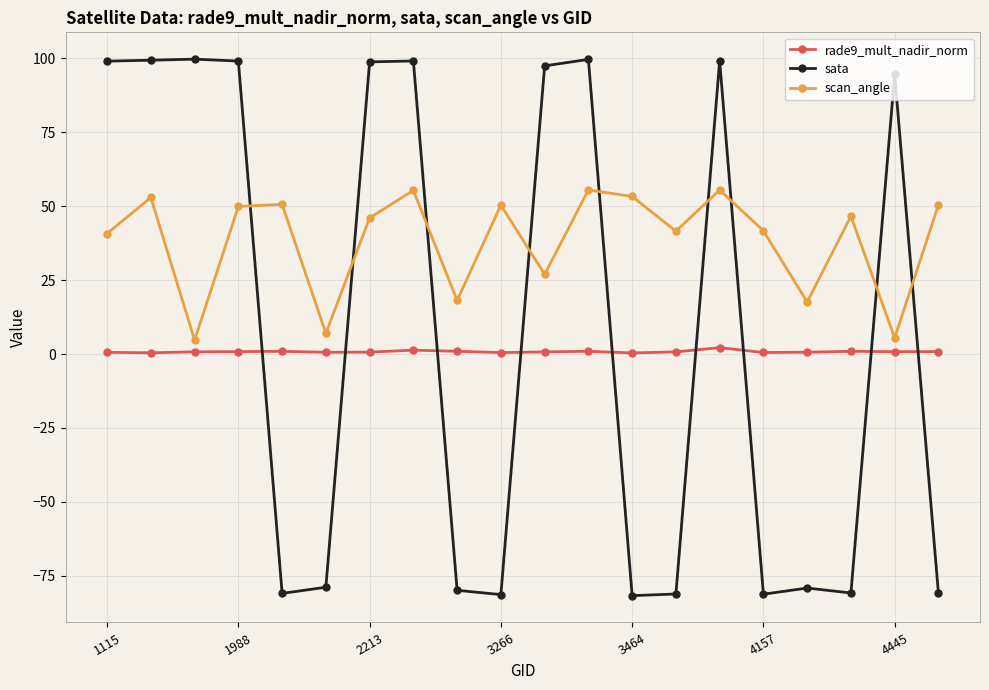

How many interior local valleys does the scan_angle series have?

7